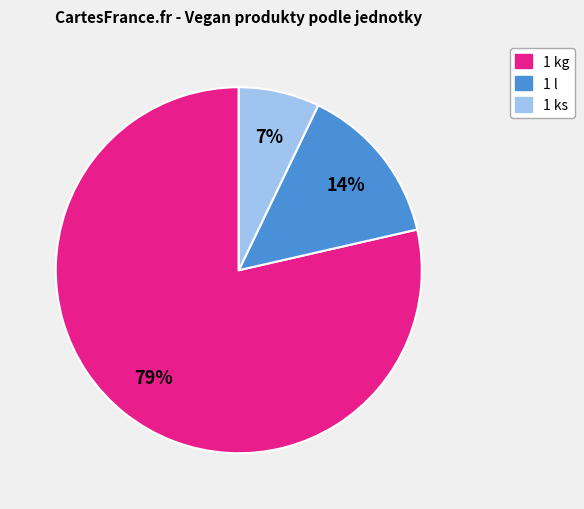

Rank the categories by value from lowest to highest.

1 ks, 1 l, 1 kg